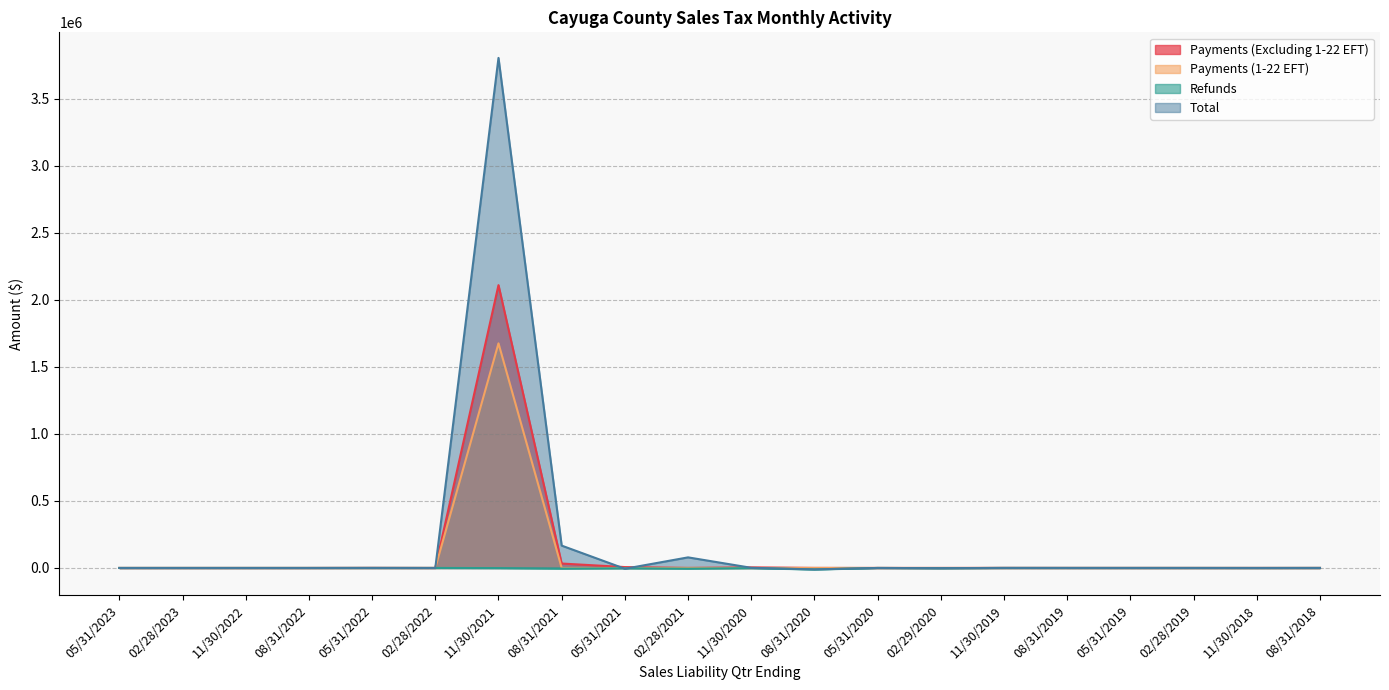

What is the difference between the second highest and second lowest values in the Refunds series?

5206.4